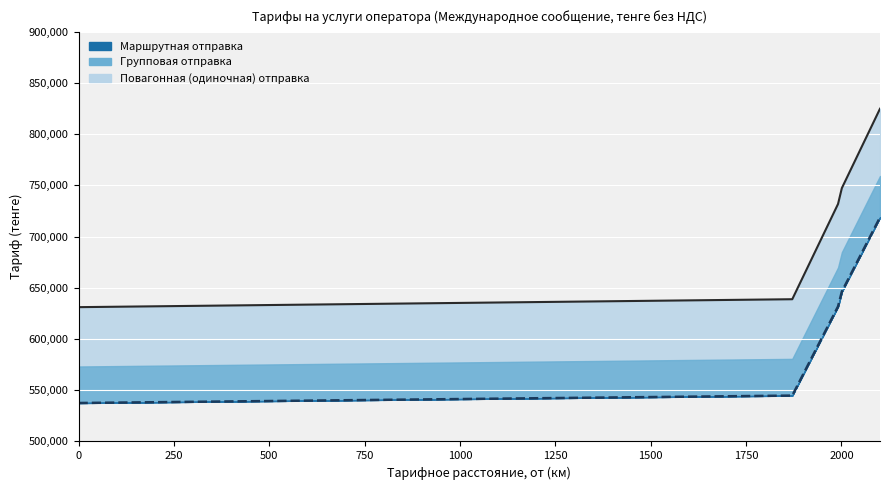

What is the value of the Повагонная (одиночная) отправка point at the 13th from the left?

724136